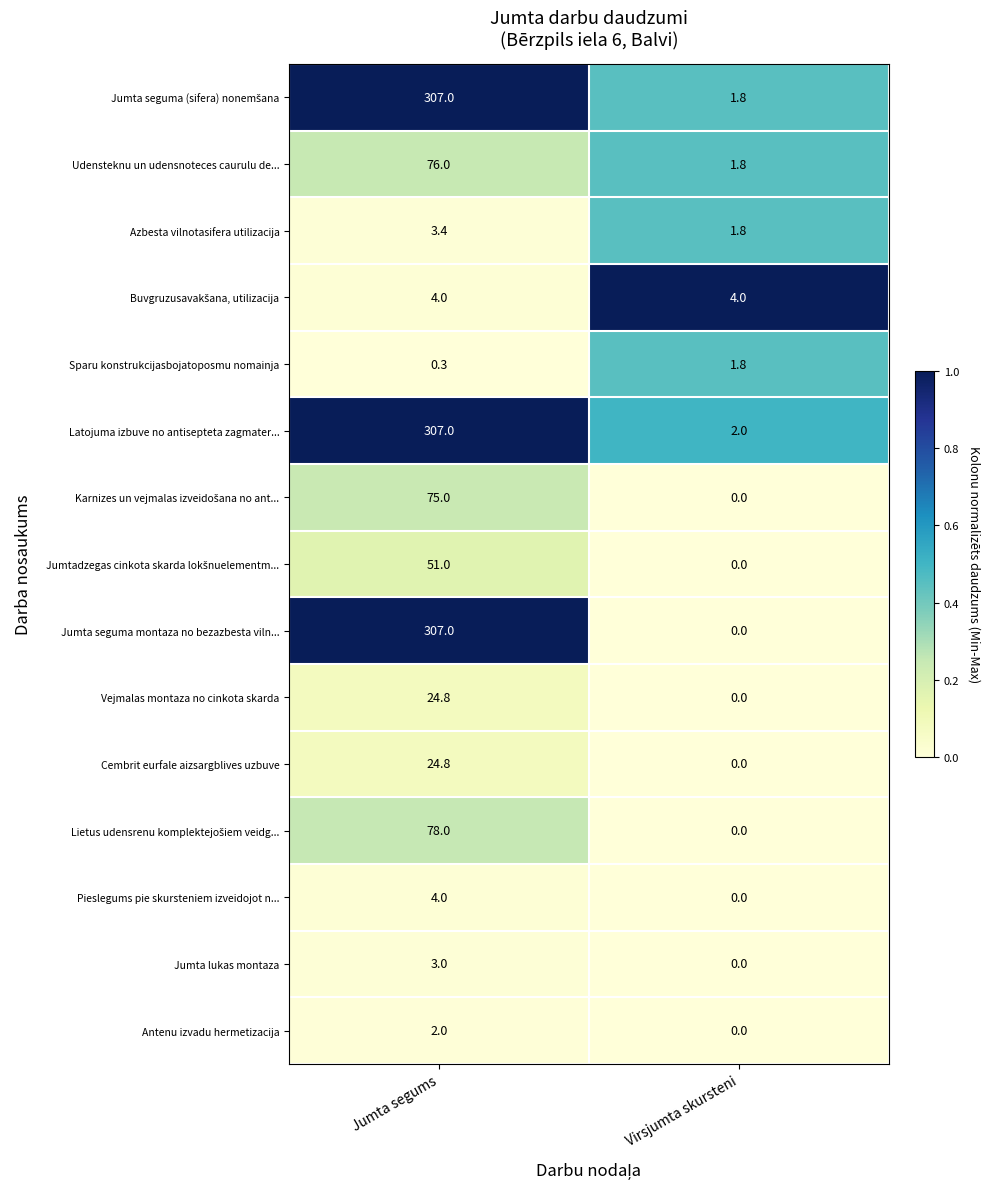

Which label corresponds to the largest value in the chart?

Jumta segums